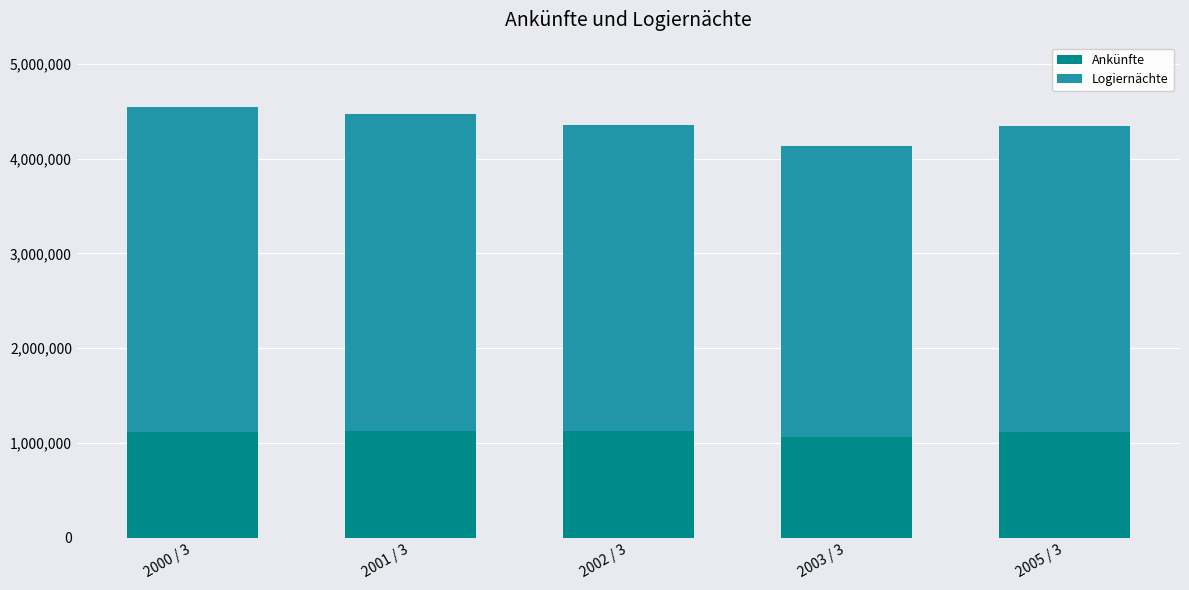

What is the maximum value for Ankünfte?

1131841